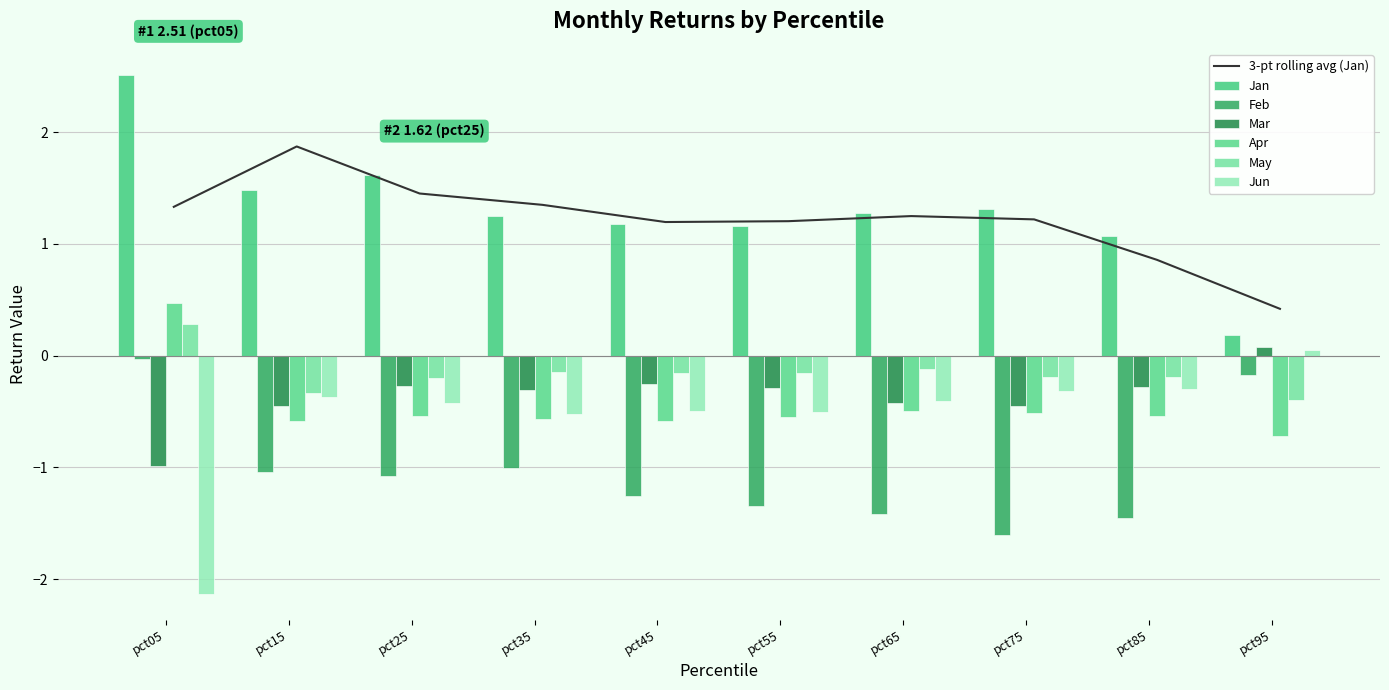

What is the value of the Apr bar at the 6th from the left?

-0.5